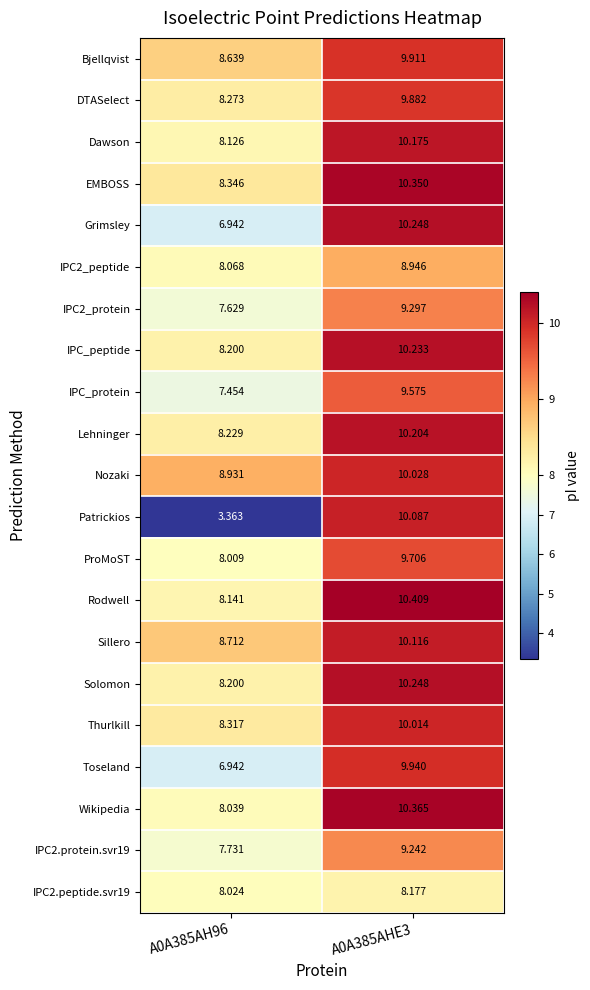

Is the value of Lehninger at A0A385AHE3 greater than the value of IPC2_protein at A0A385AHE3?

Yes